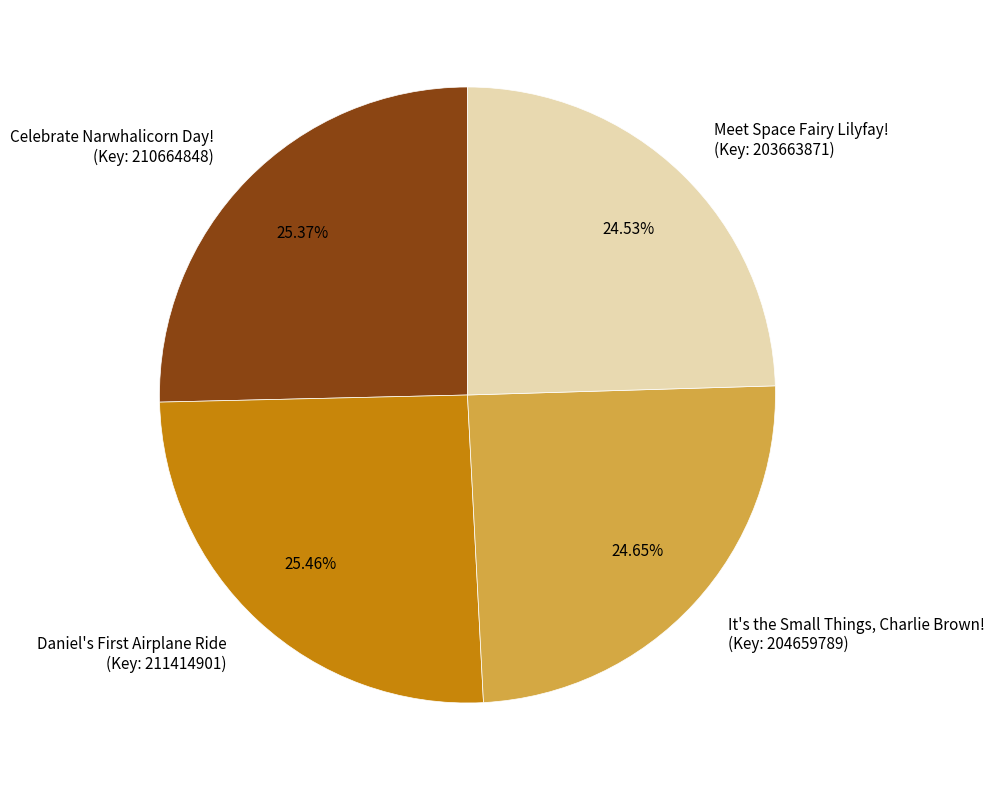

Rank the categories by value from lowest to highest.

Meet Space Fairy Lilyfay! (Key: 203663871), It's the Small Things, Charlie Brown! (Key: 204659789), Celebrate Narwhalicorn Day! (Key: 210664848), Daniel's First Airplane Ride (Key: 211414901)